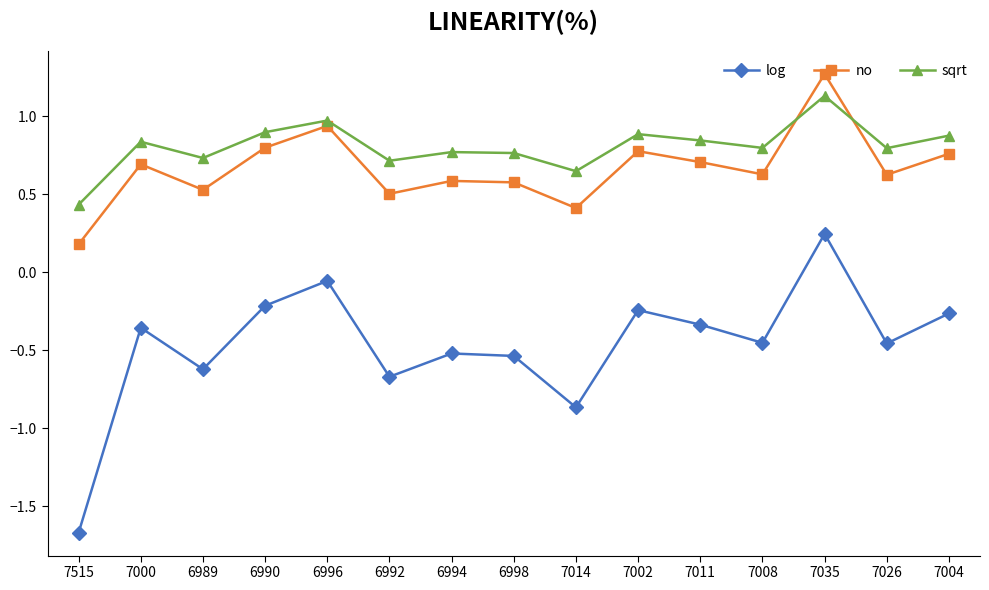

Where does the log series first go above 0?

7035